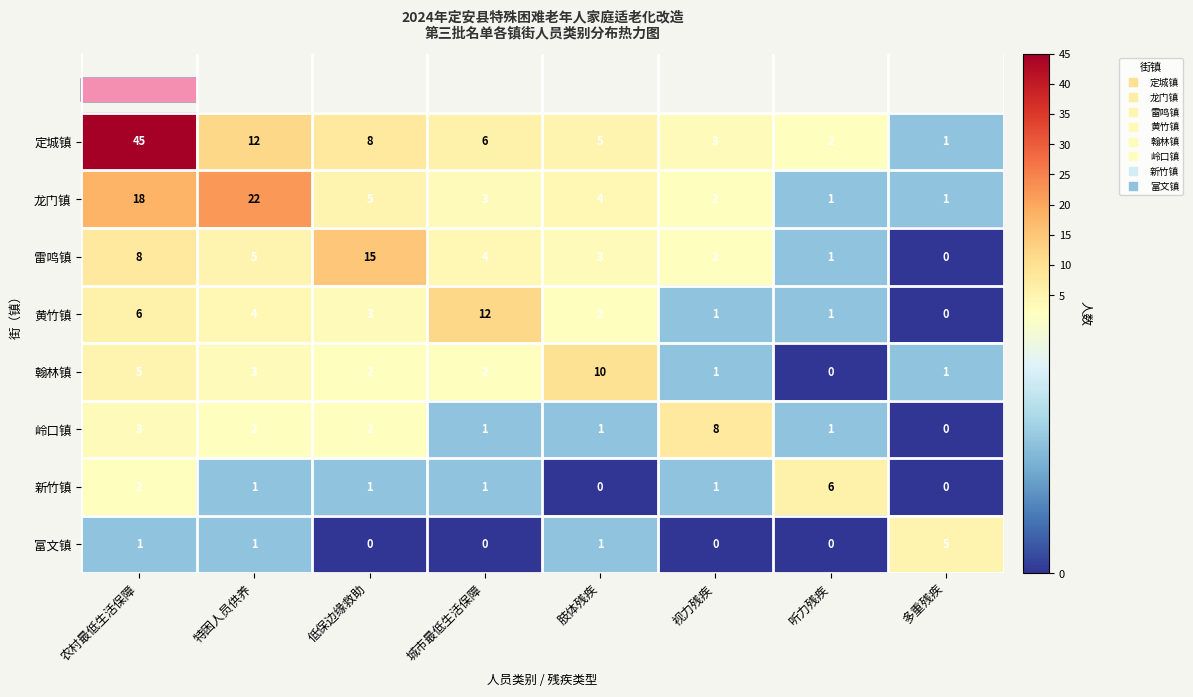

True or false: 岭口镇 has a value of 1 at 听力残疾.

True